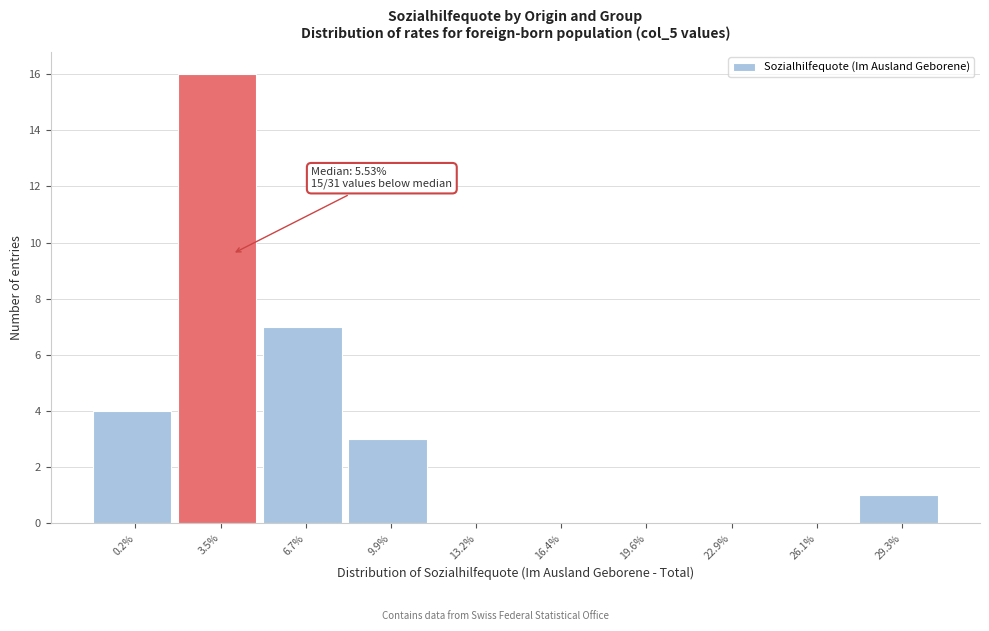

Reading left to right, extract all data points from this chart.

0.2%=4	3.5%=16	6.7%=7	9.9%=3	13.2%=0	16.4%=0	19.6%=0	22.9%=0	26.1%=0	29.3%=1